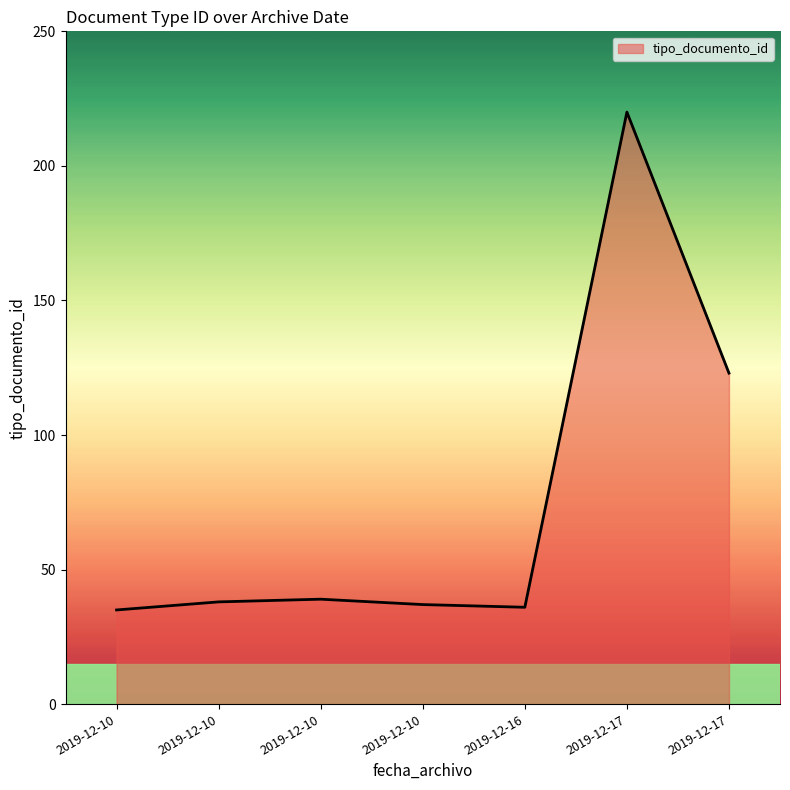

What is the change in value from 2019-12-10 to 2019-12-10?

+2